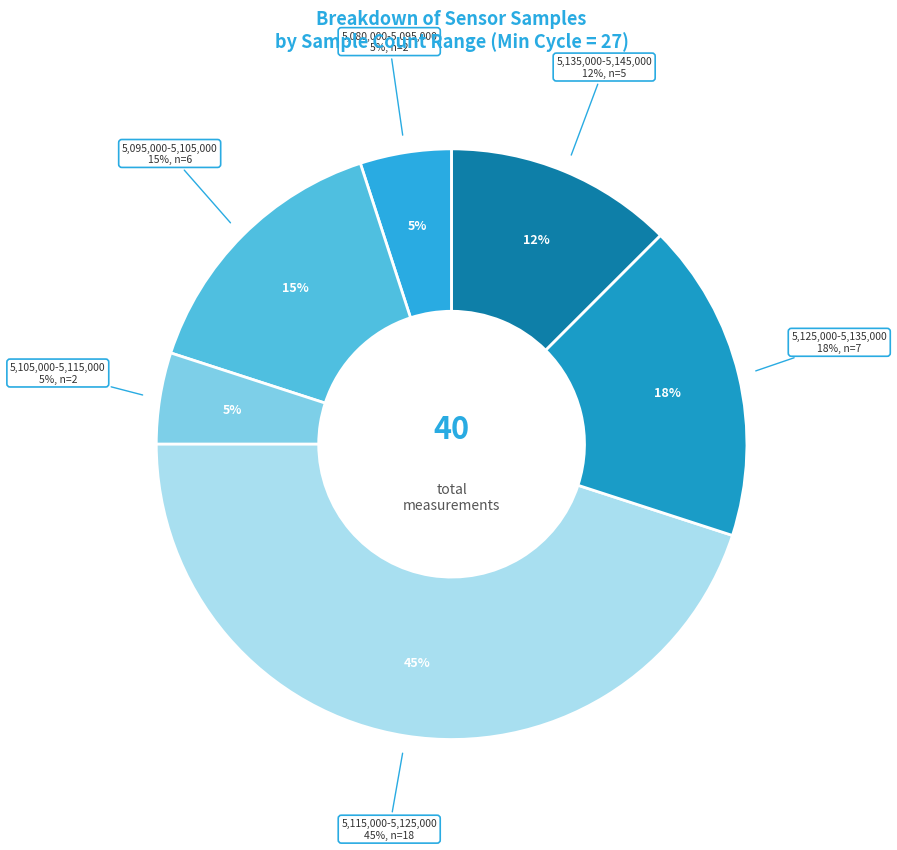

Does any single category account for the majority?

No